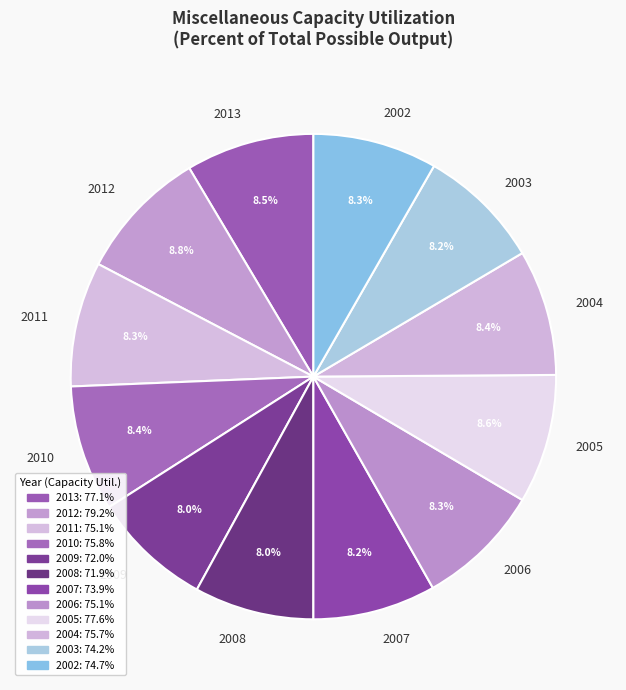

What portion of the pie excludes 2007?

91.8%